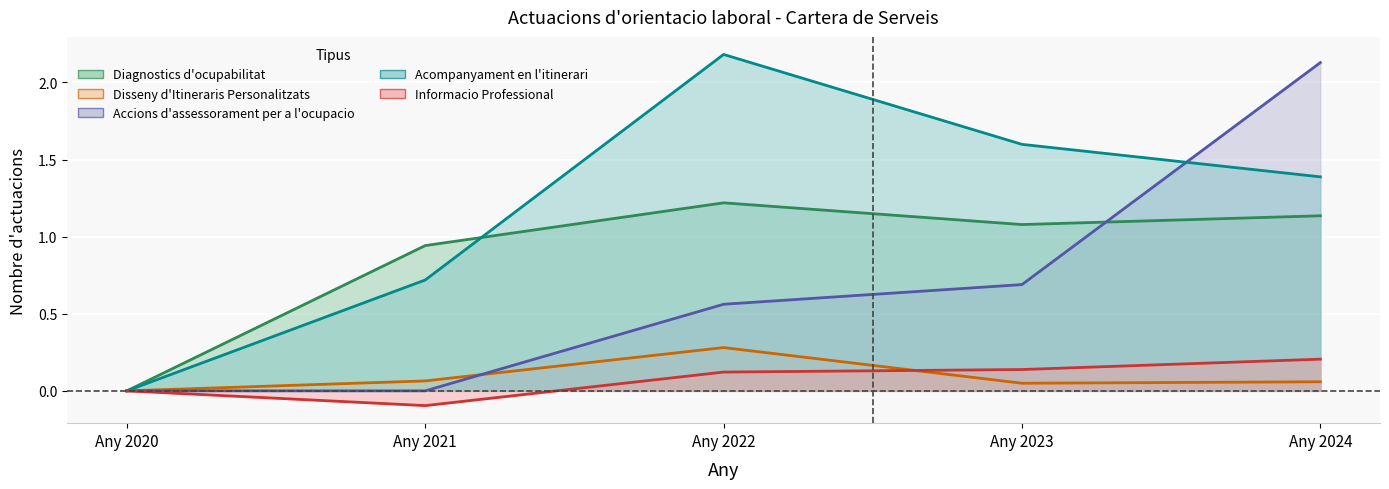

What is the value of the Acompanyament en l'itinerari (line) point at the 3rd from the left?

2.2